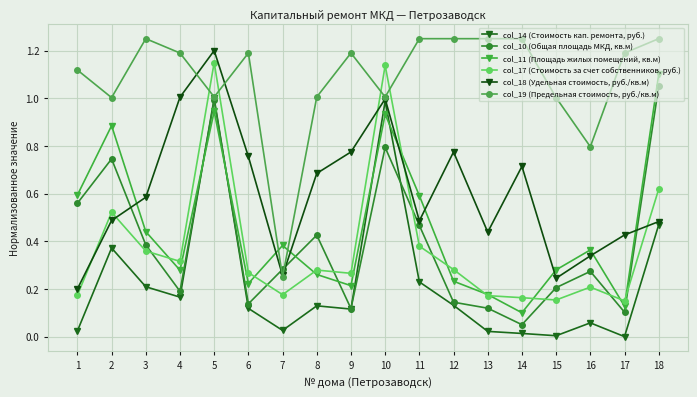

What is the sum of all col_18 (Удельная стоимость, руб./кв.м) values?

10.9